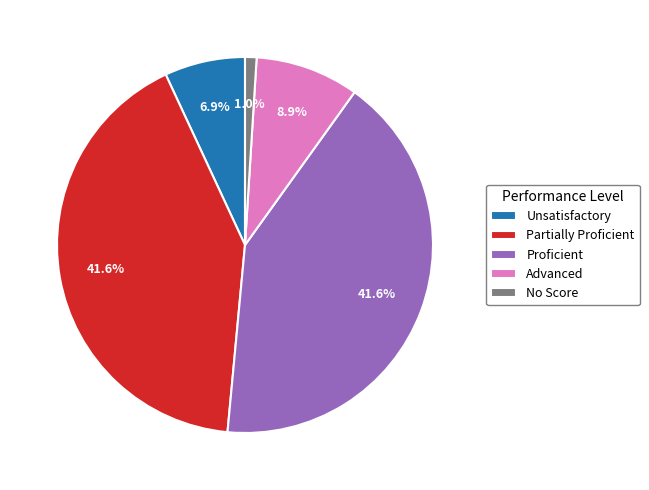

Combined, what portion of the pie is Partially Proficient and Unsatisfactory?

48.5%